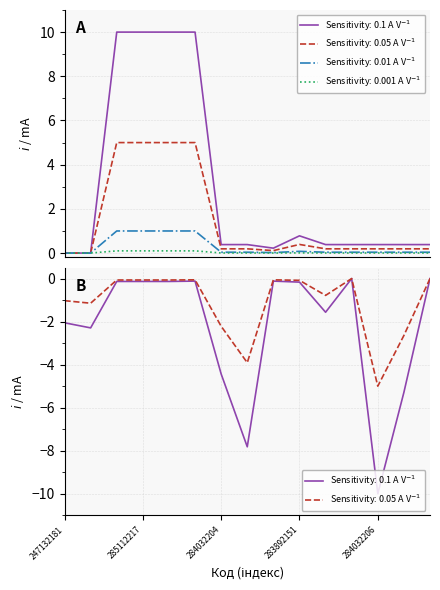

What is the label of the 6th point from the left?

285111912